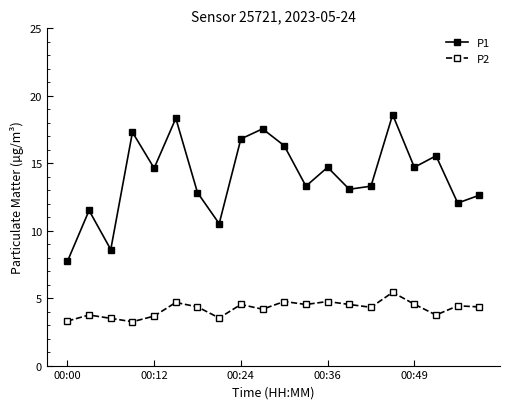

How many values in the P1 series are below 14?

10